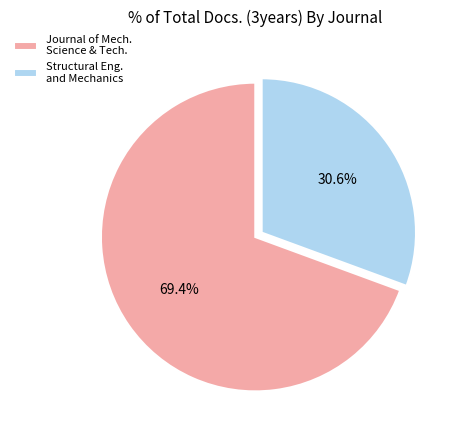

Rank the categories by value from lowest to highest.

Structural Eng. and Mechanics, Journal of Mech. Science & Tech.